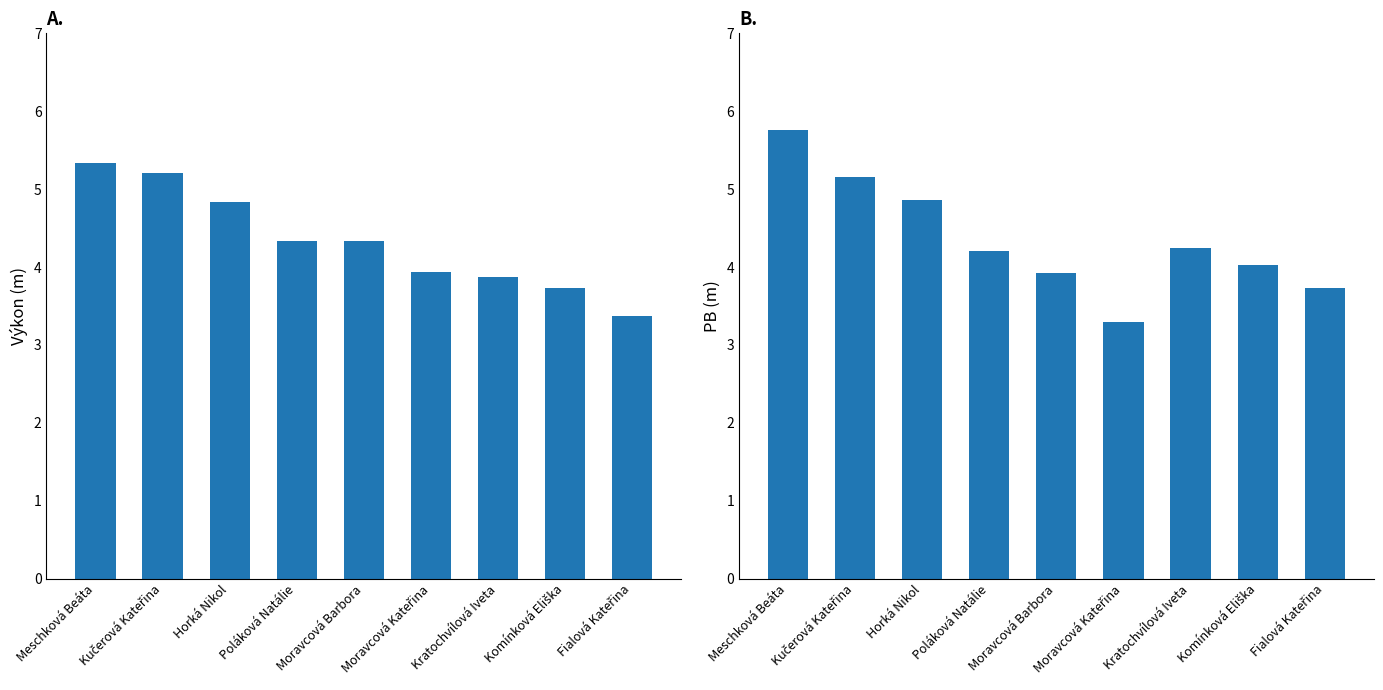

What position from the left is Horká Nikol?

3